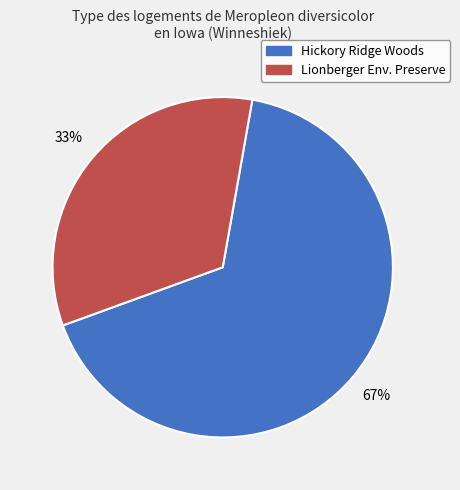

Is there any slice that represents more than half of the pie?

Yes